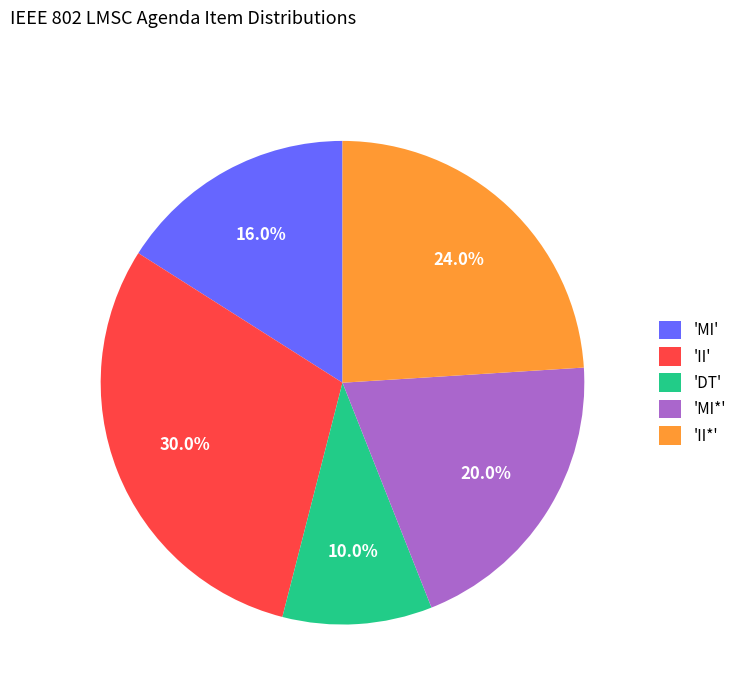

Rank the categories by value from lowest to highest.

'DT', 'MI', 'MI*', 'II*', 'II'